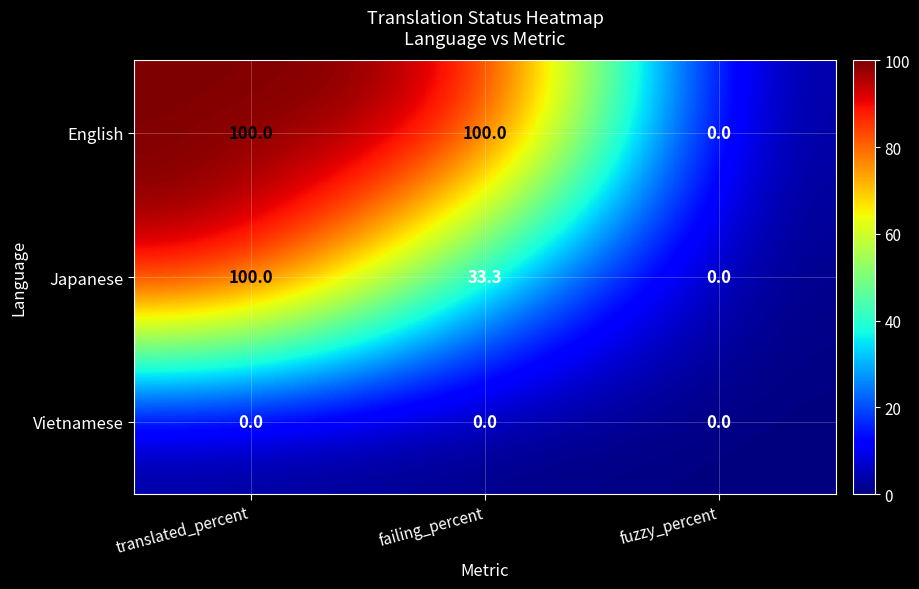

Is it true that English equals 0.0 at fuzzy_percent?

True